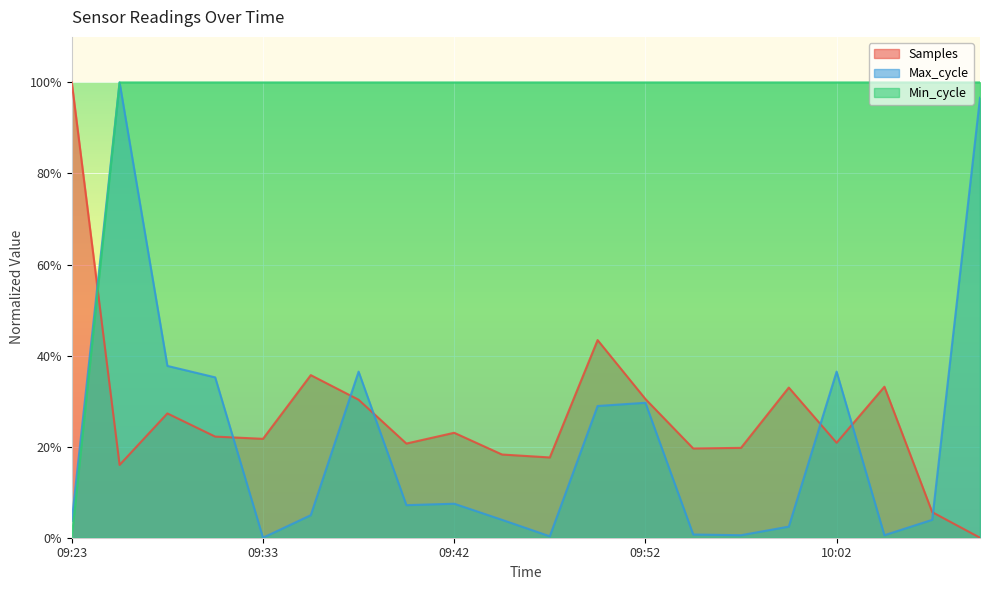

Which series has the widest spread of values?

Samples